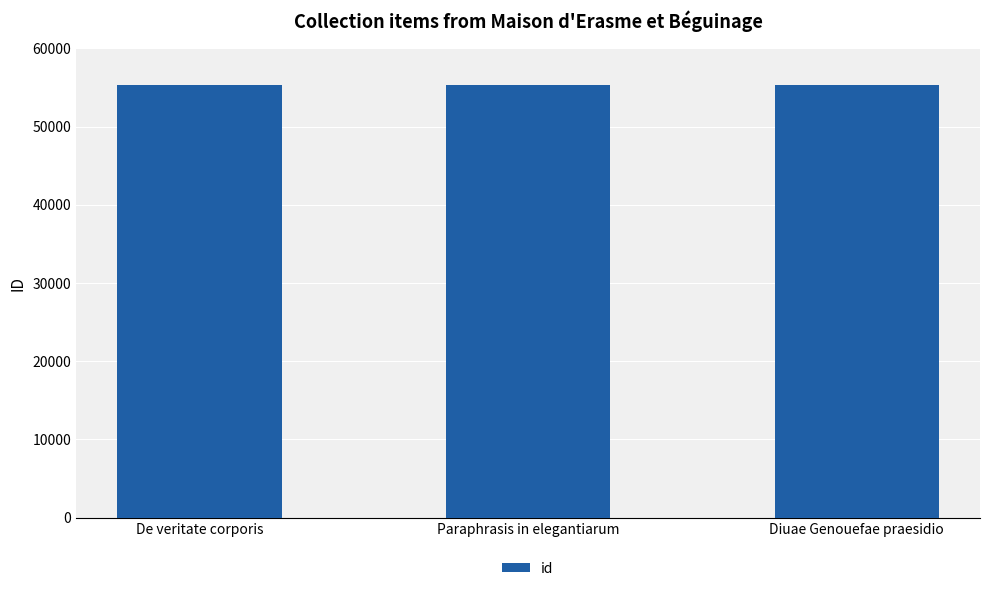

Read the value at Diuae Genouefae praesidio.

55266